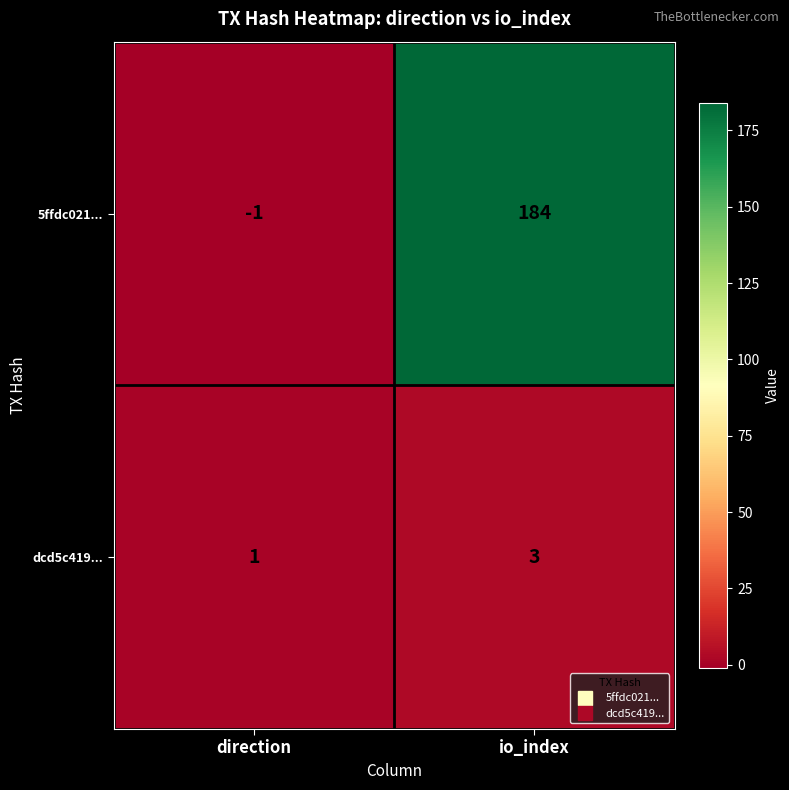

At which category is the sum across all series the highest?

io_index